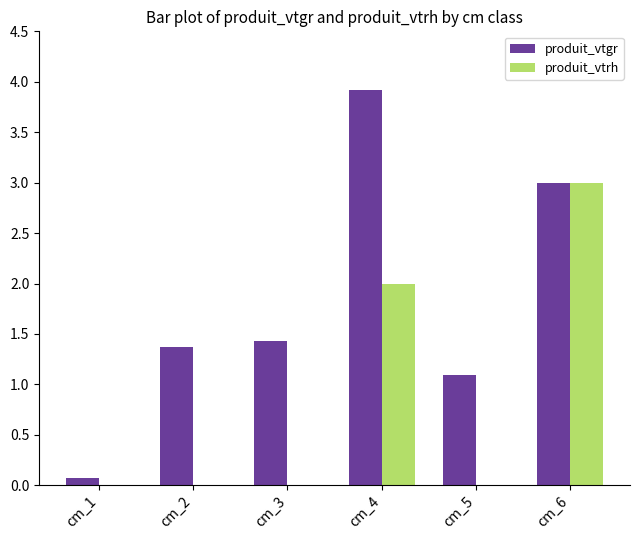

How many groups of bars are there?

6